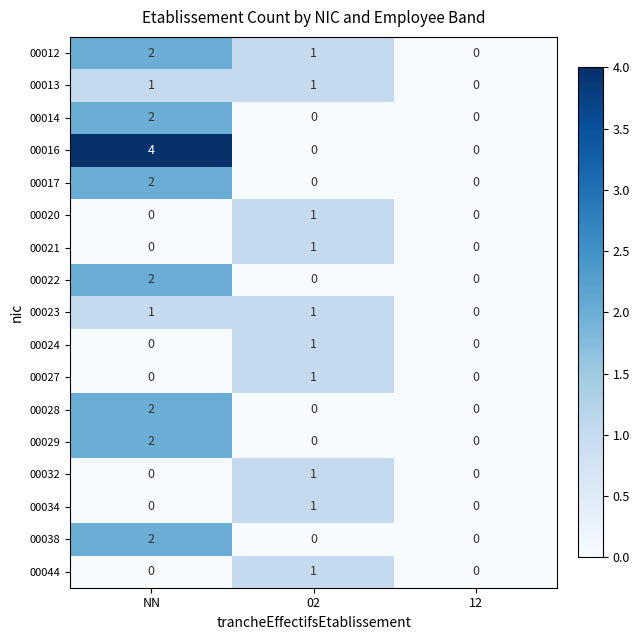

The value of 00016 at 12 is 2. True or false?

False